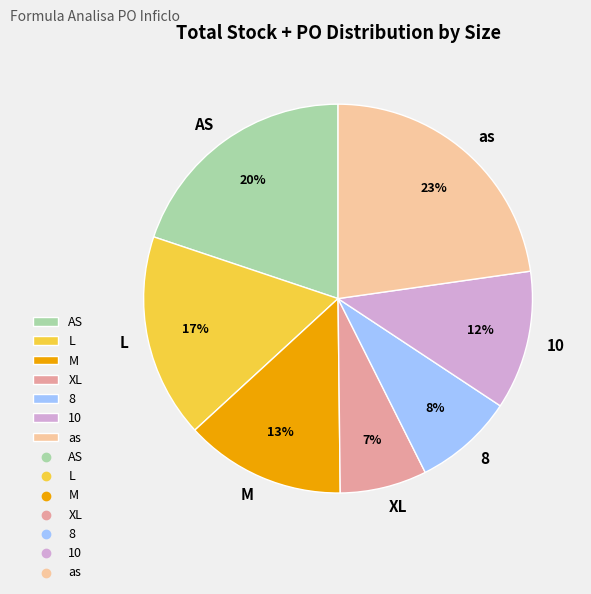

To the nearest percent, what is the average slice percentage?

14%